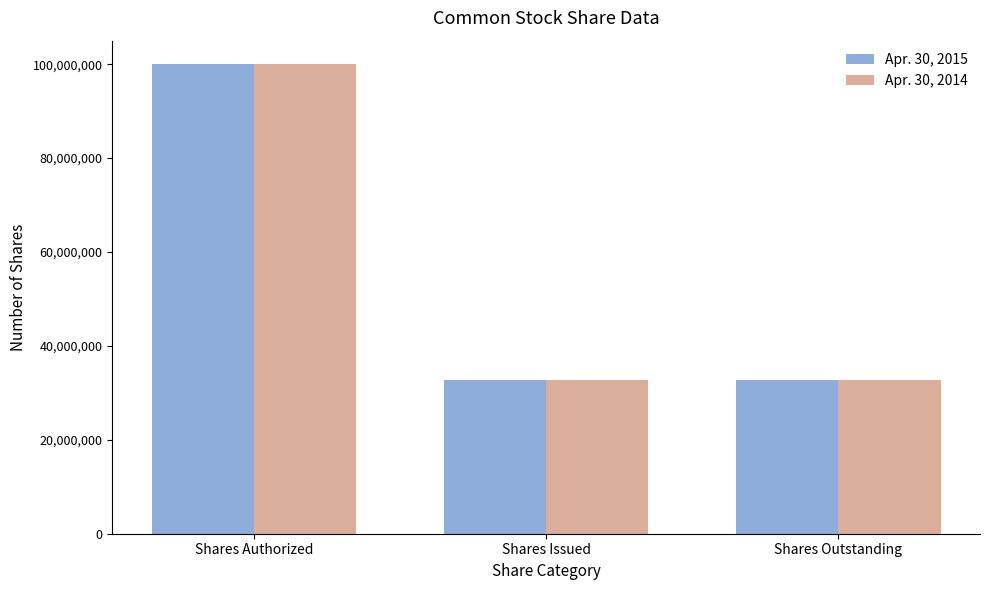

Which series has the widest spread of values?

Apr. 30, 2014